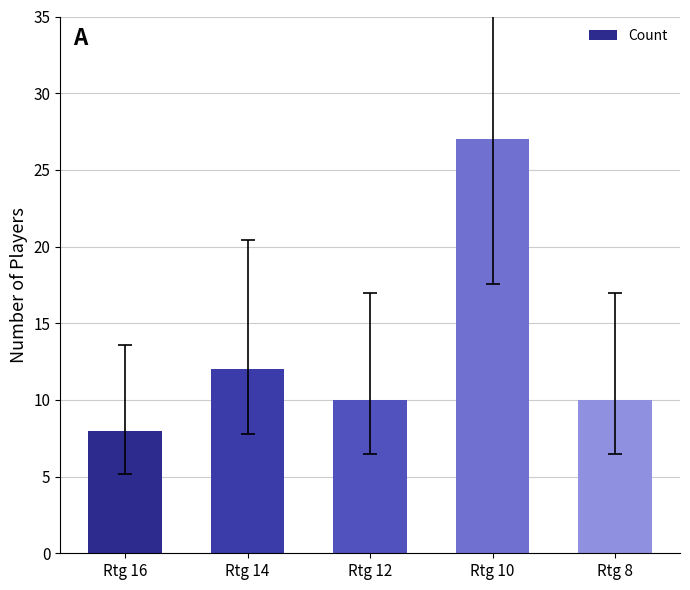

What is the ratio of the value at Rtg 12 to the value at Rtg 10?

0.4